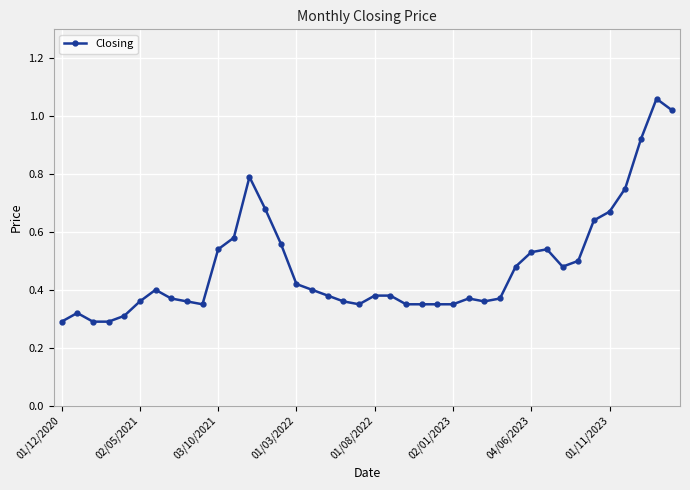

True or false: the data has more than 2 interior local peaks.

True